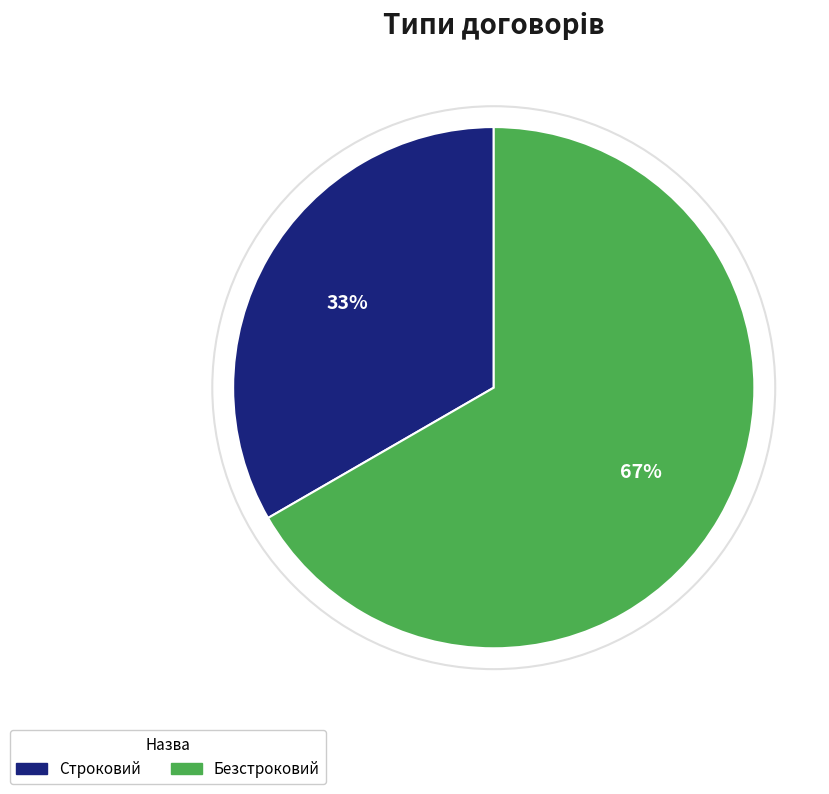

Rank the categories by value from lowest to highest.

Строковий, Безстроковий